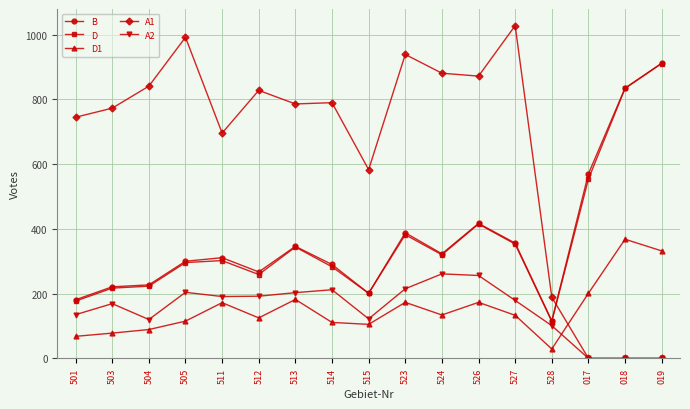

Which series has the widest spread of values?

A1